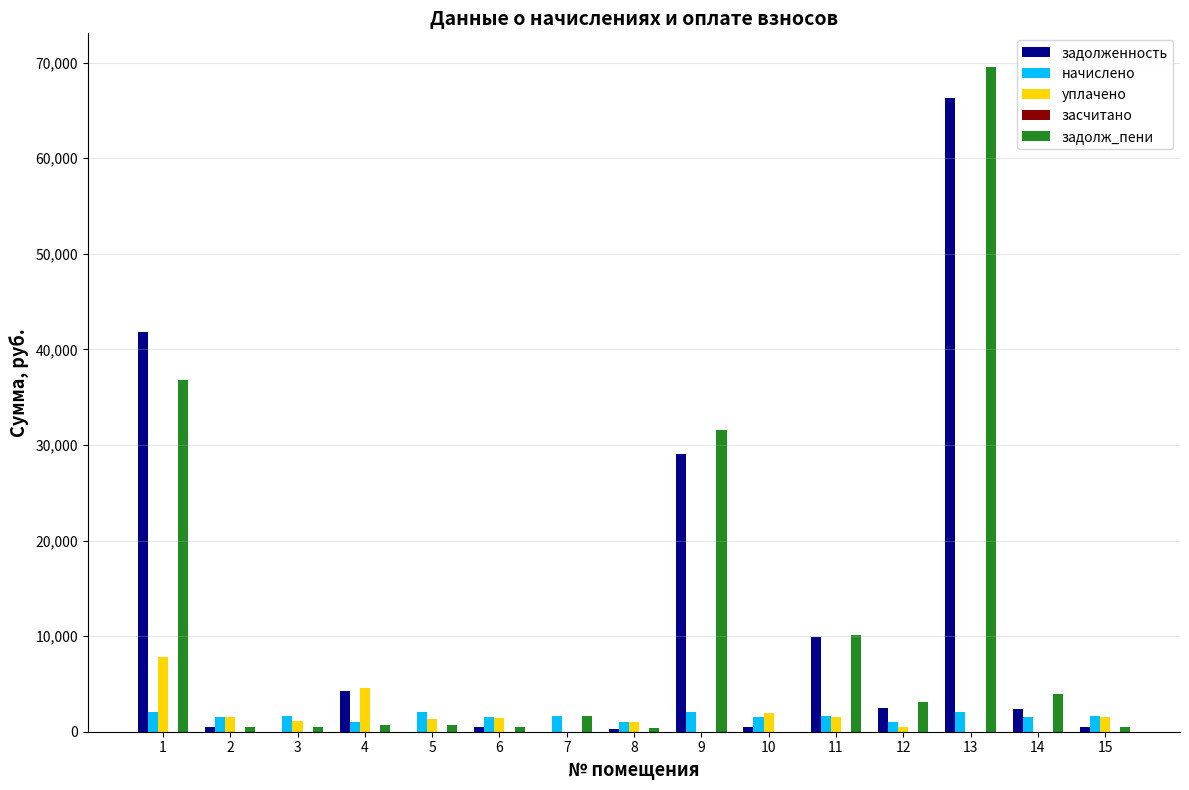

What is the maximum value for задолж_пени?

69585.7